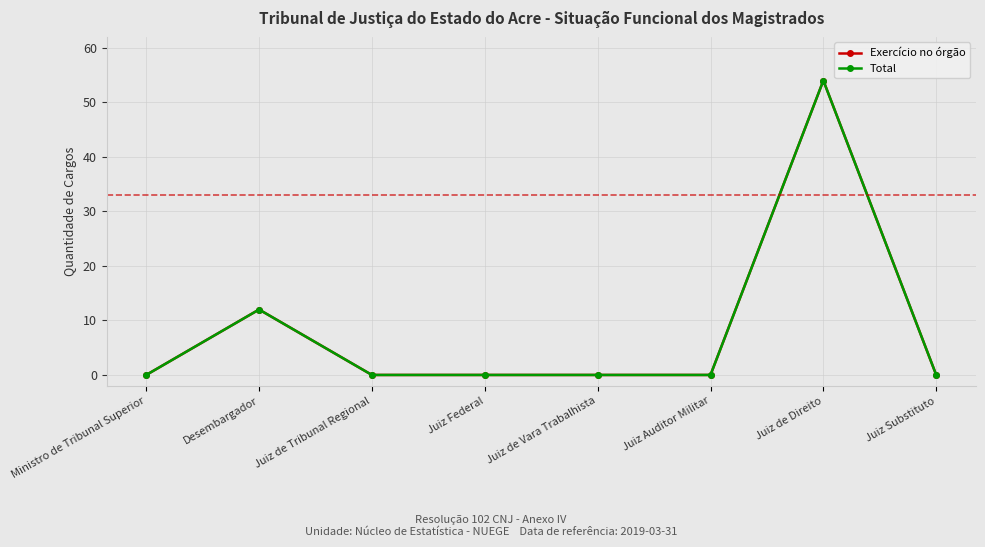

Does the chart have visible grid lines?

Yes